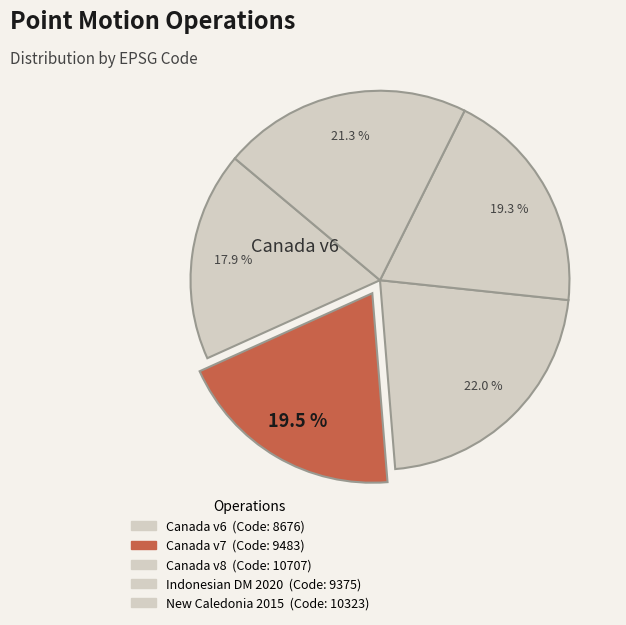

How many slices are in this pie chart?

5